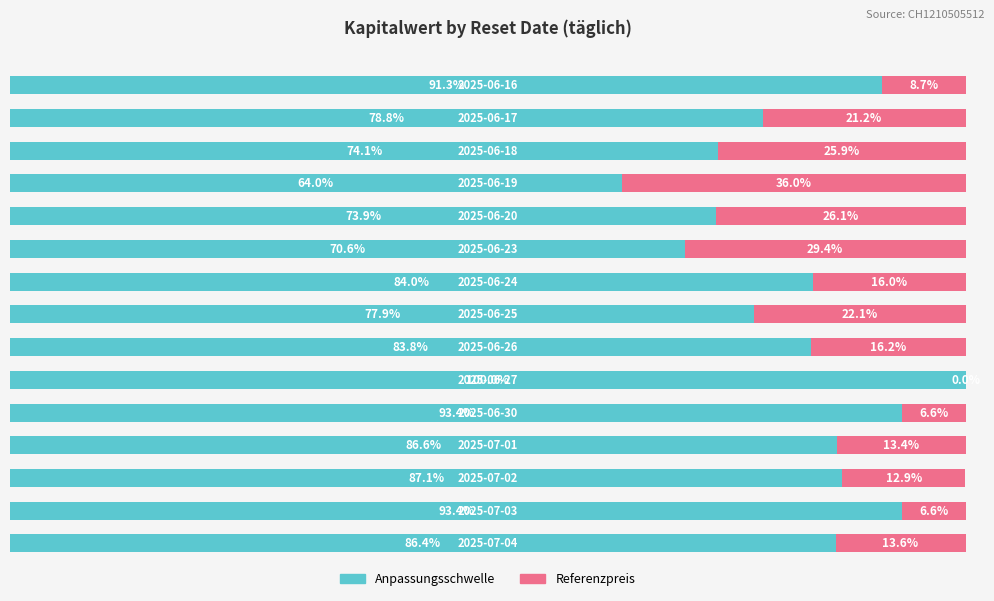

What are all the series names shown in the legend?

Anpassungsschwelle, Referenzpreis